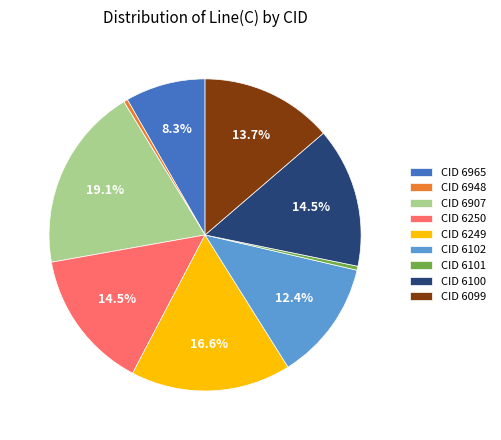

What percentage is NOT represented by CID 6099?

86.3%